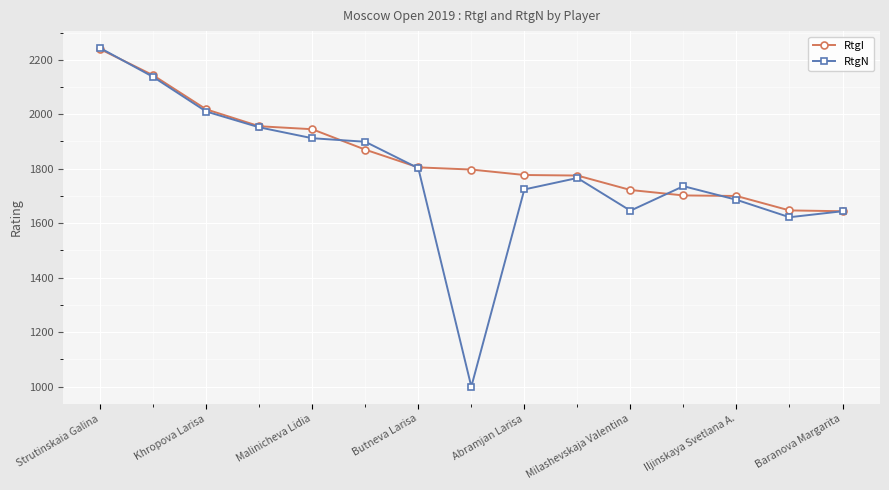

Does the chart have visible grid lines?

Yes